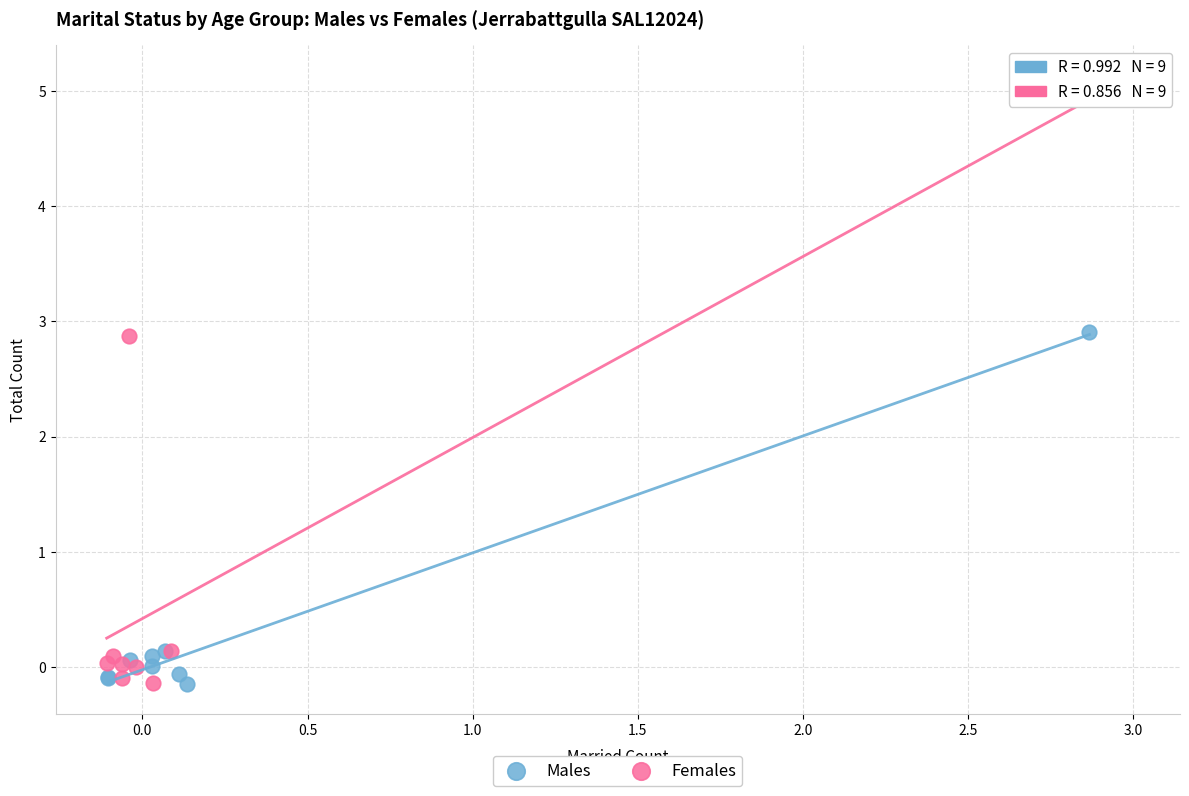

Which series has the largest Y range (max minus min)?

Females